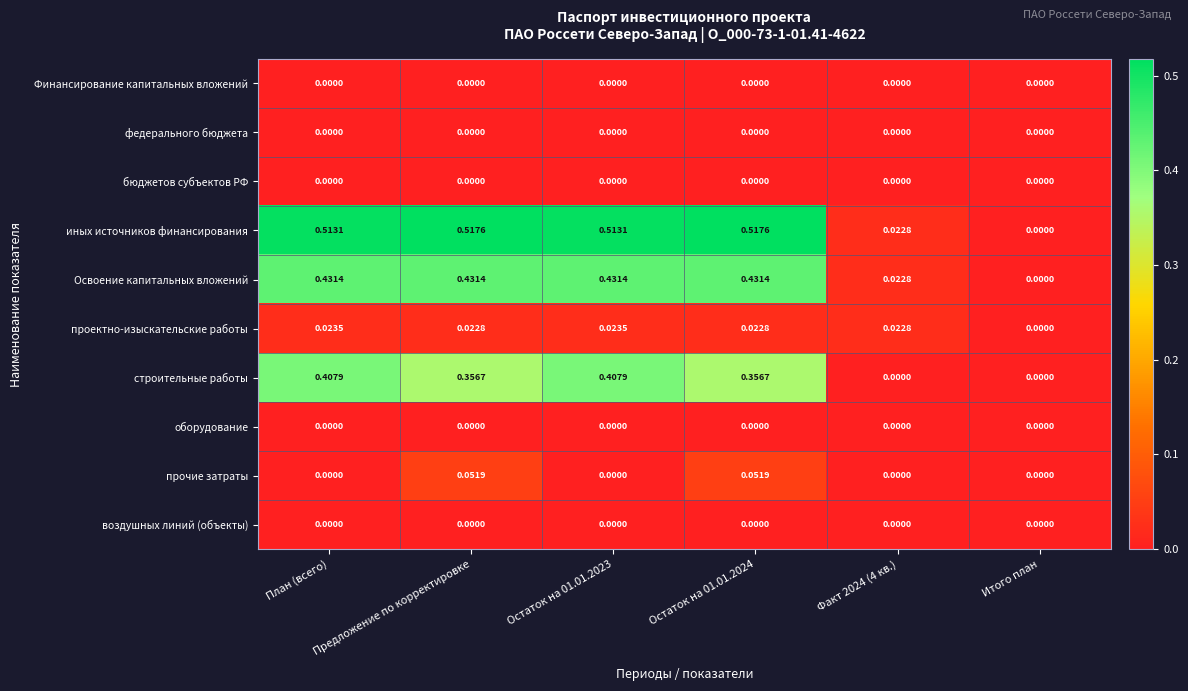

Which series has the largest total across all categories?

иных источников финансирования